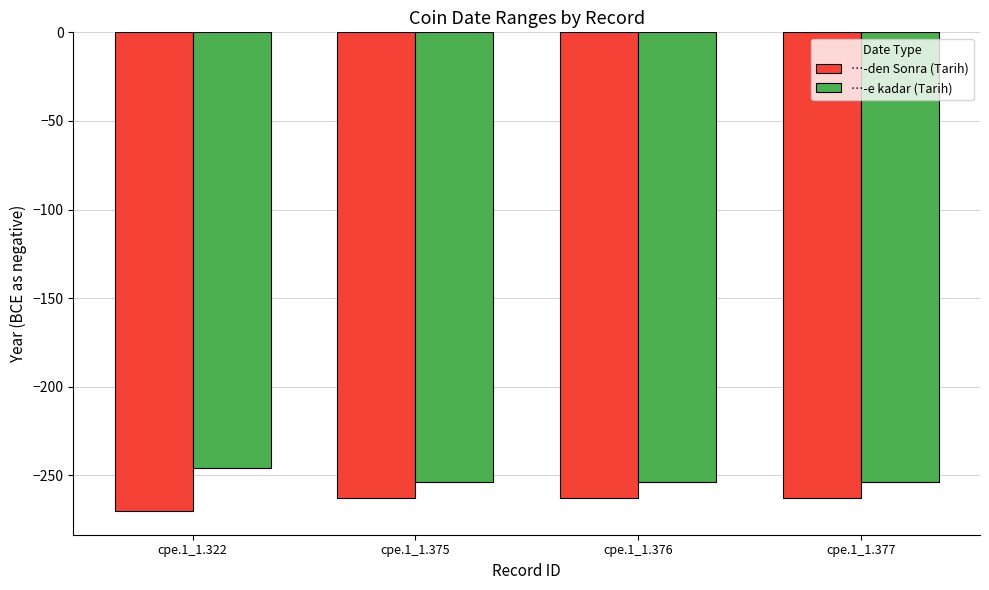

What is the sum of all …-e kadar (Tarih) values?

-1008